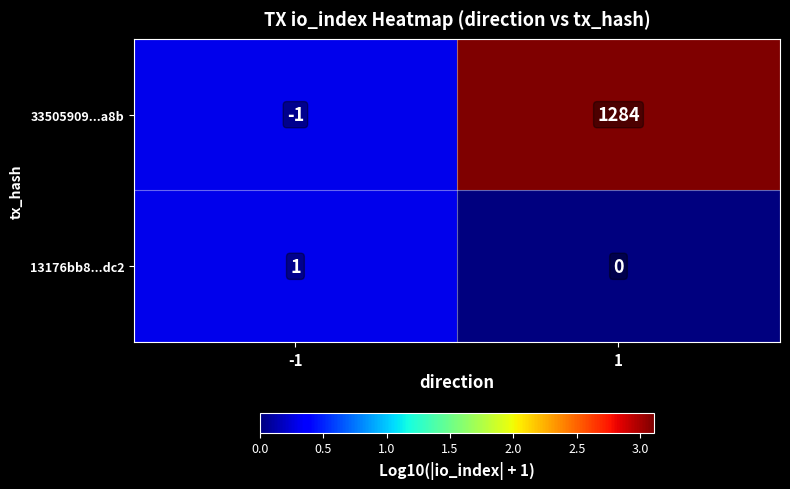

The 33505909...a8b series shows 1734 at 1. True or false?

False